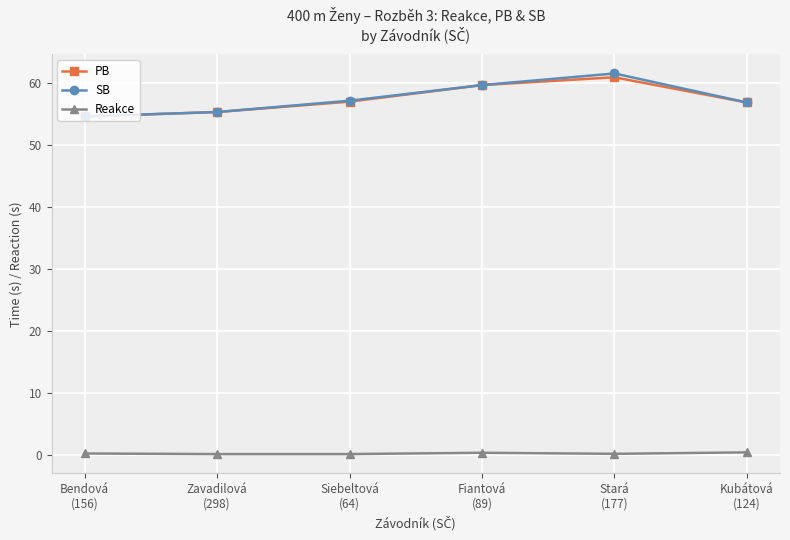

The PB series shows 57.1 at Siebeltová
(64). True or false?

True